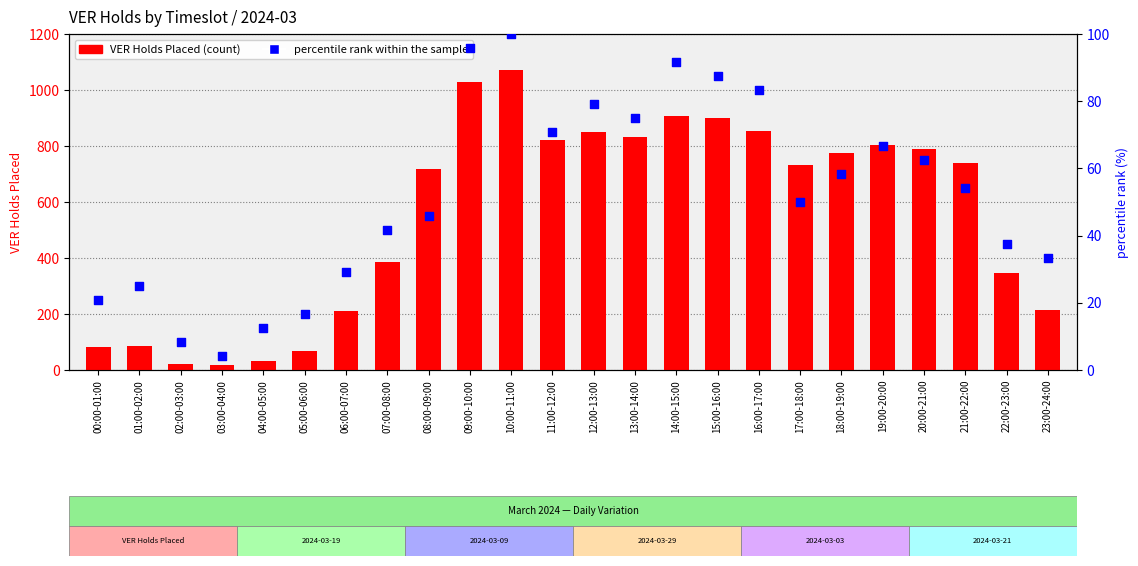

What is the total value across all series at 22:00-23:00?

385.5